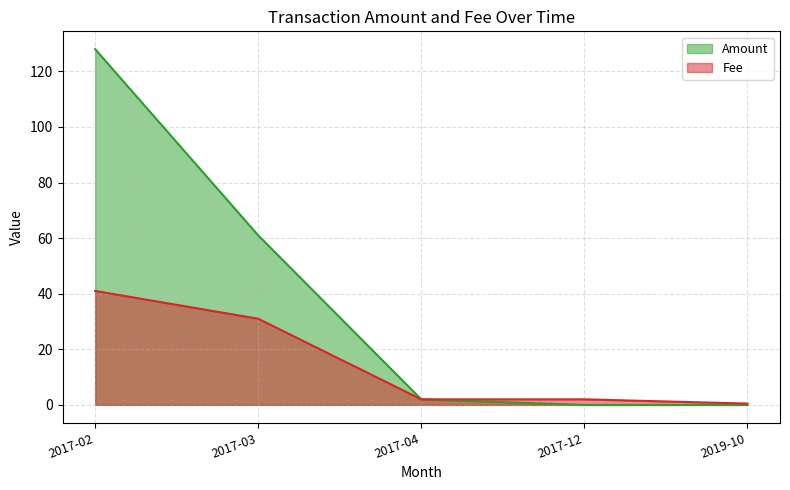

What is the total value across all series at 2017-04?

4.0